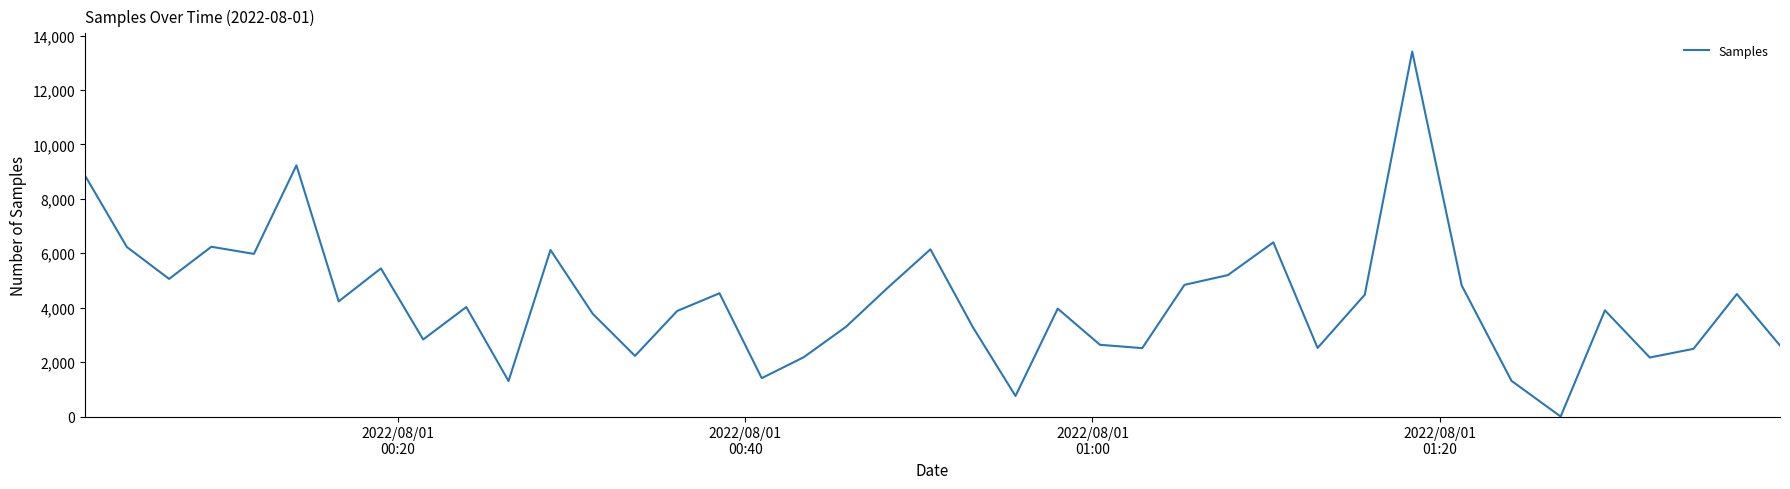

What is the greatest value displayed?

13414